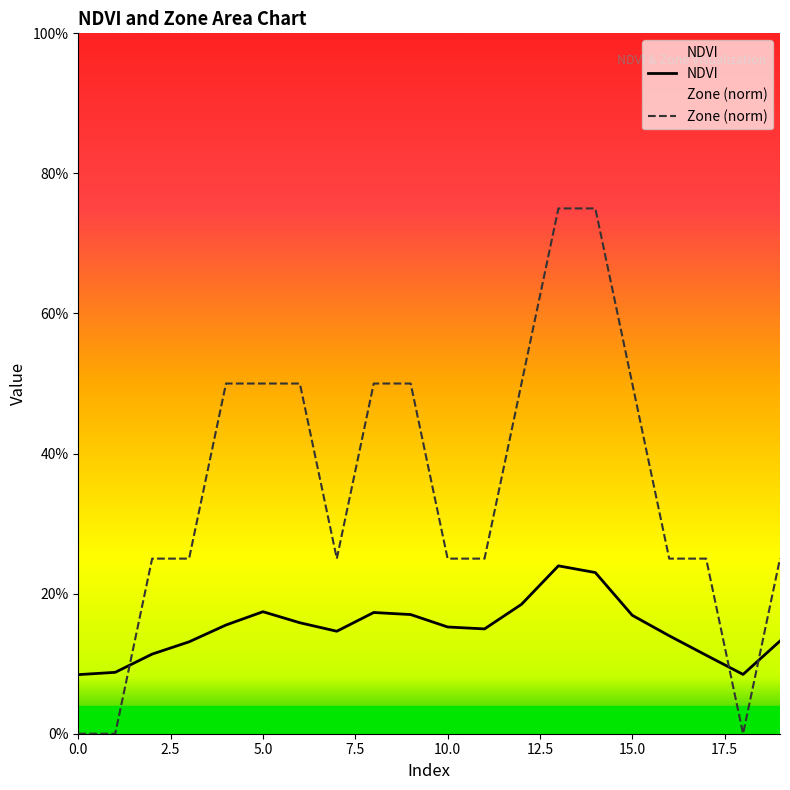

Which series has the widest spread of values?

Zone (norm)